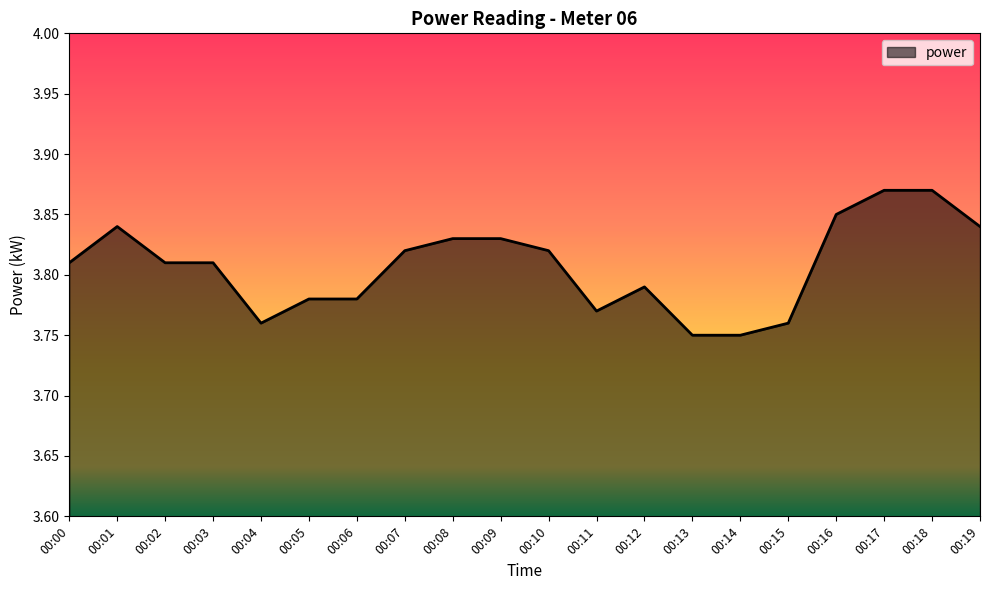

The value at 00:09 is 6.5. True or false?

False